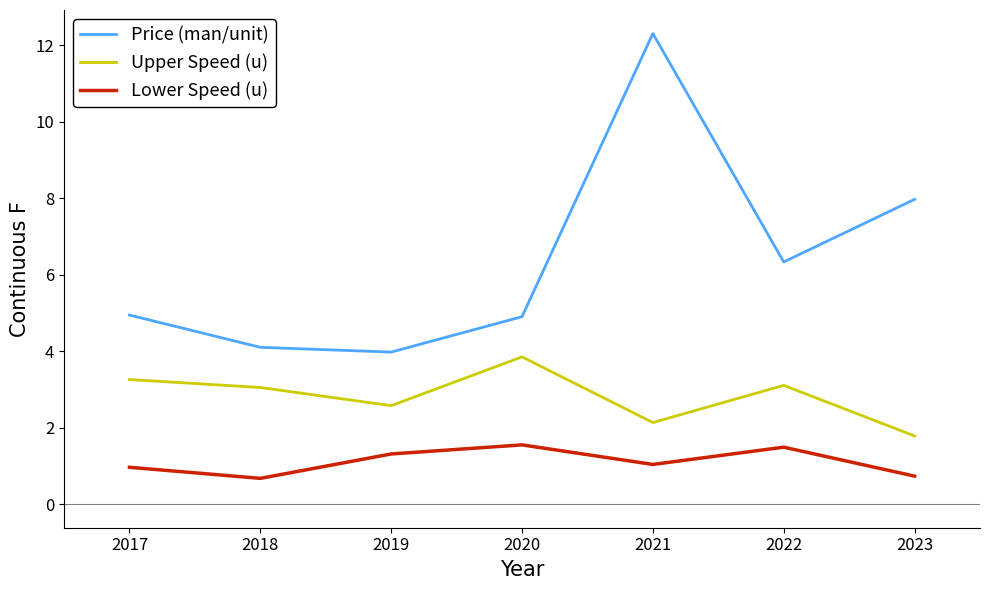

At how many categories does at least one series exceed 11?

1